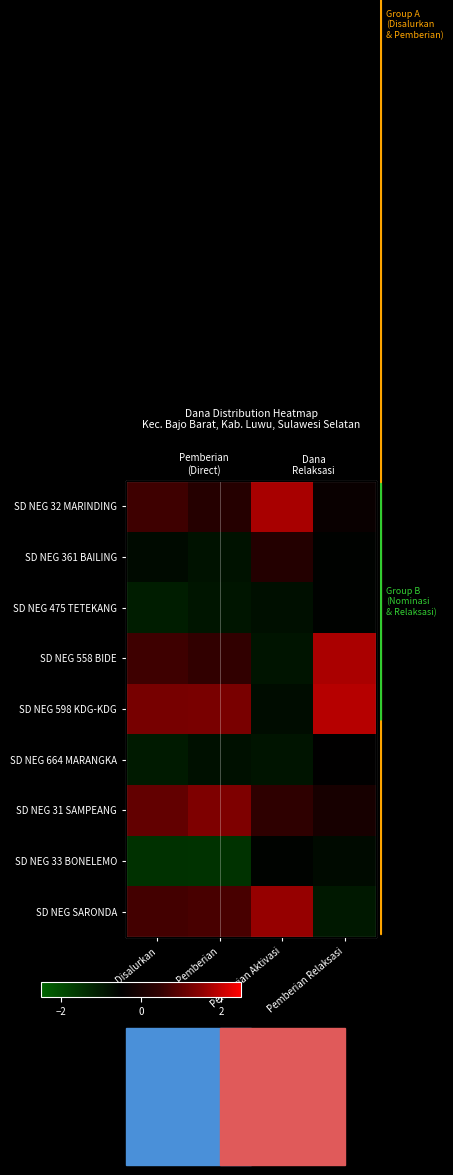

At which label does SD NEG 475 TETEKANG reach its minimum?

Disalurkan